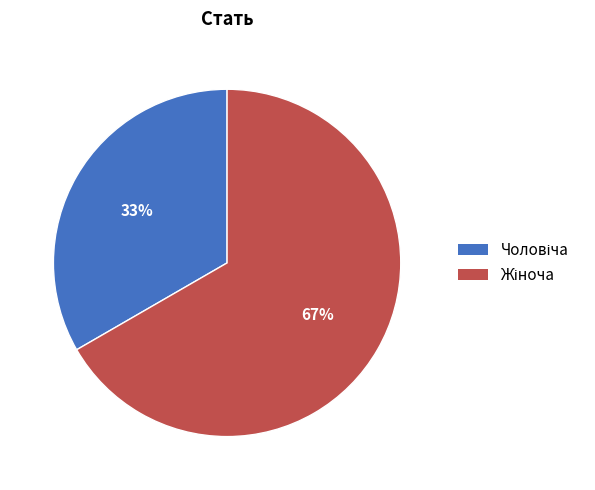

To the nearest percent, what is the average slice percentage?

50%